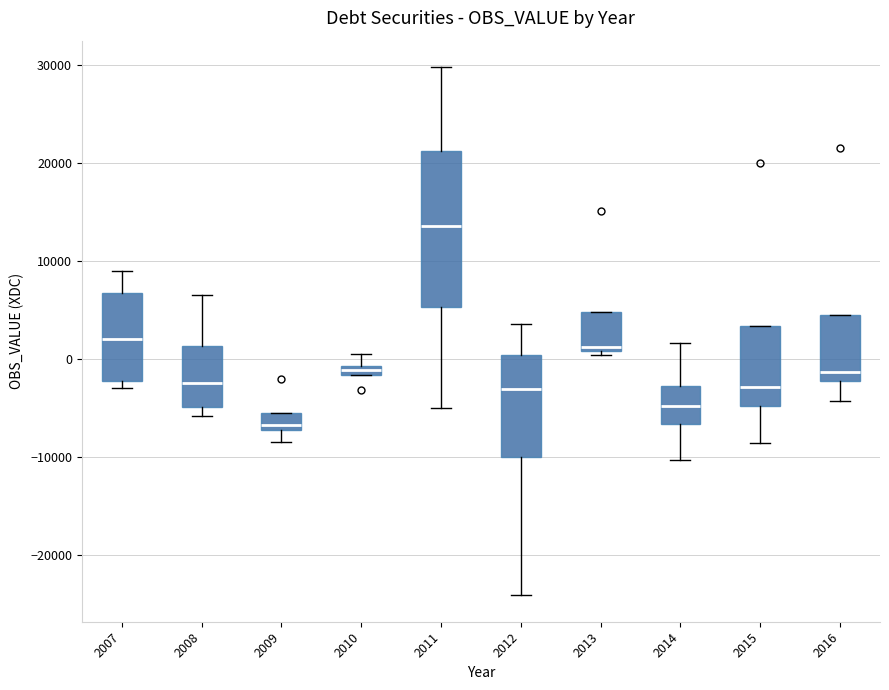

Which box's median line is the highest?

2011